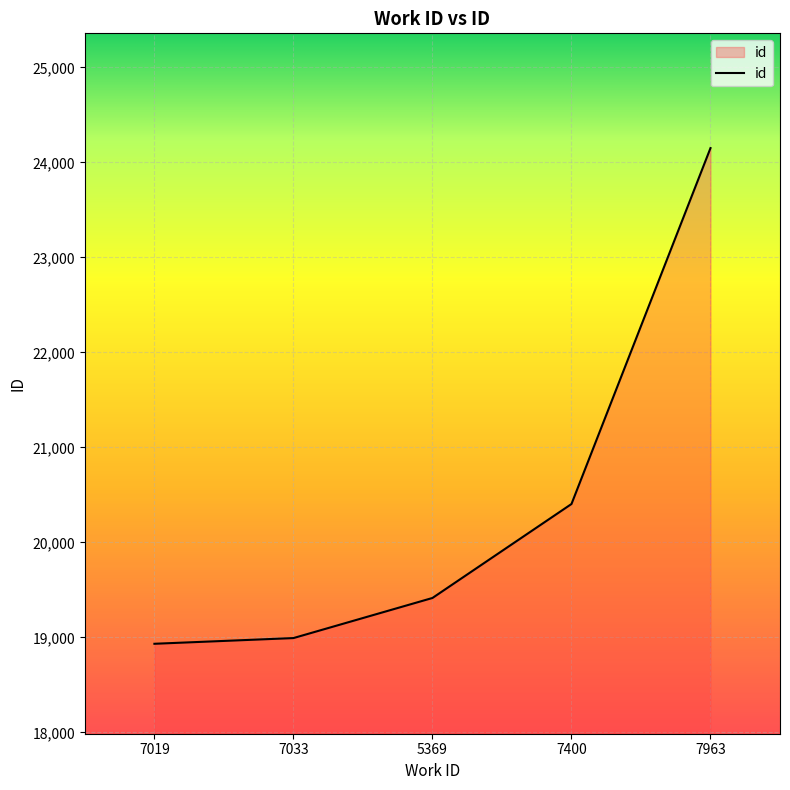

Which label corresponds to the largest value in the chart?

7963